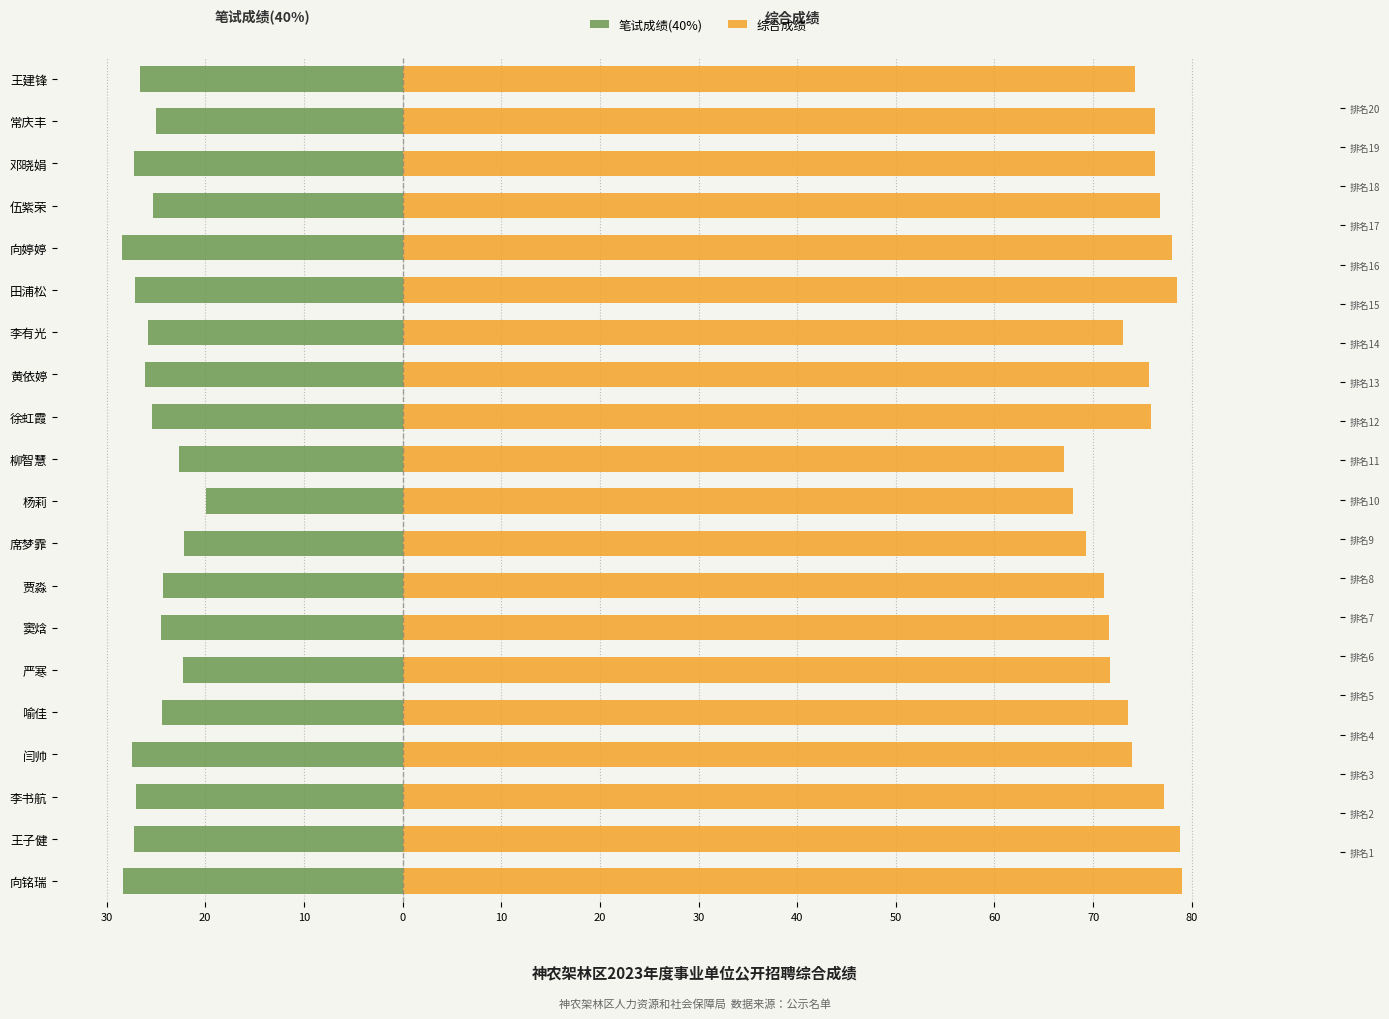

Is the value of 笔试成绩(40%) at 喻佳 greater than the value of 综合成绩 at 严寒?

No